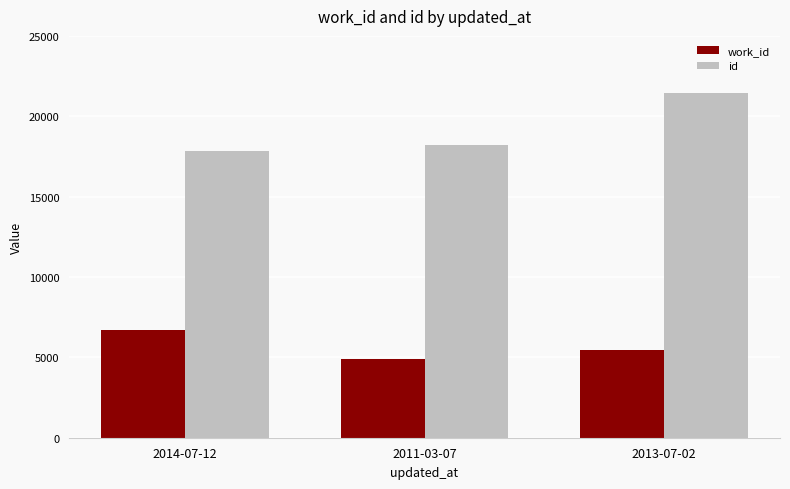

Reading left to right, transcribe all the data shown in this chart.

work_id: 2014-07-12=6708	2011-03-07=4873	2013-07-02=5476
id: 2014-07-12=17836	2011-03-07=18214	2013-07-02=21446